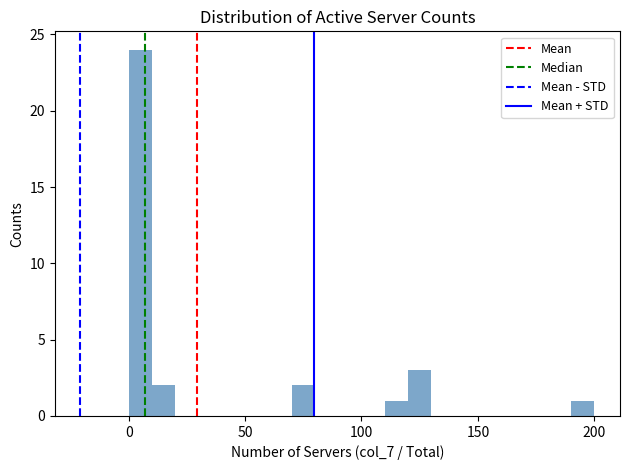

Around what value on the x-axis is the tallest bar? Give the approximate position of its centre, as read against the axis.

5